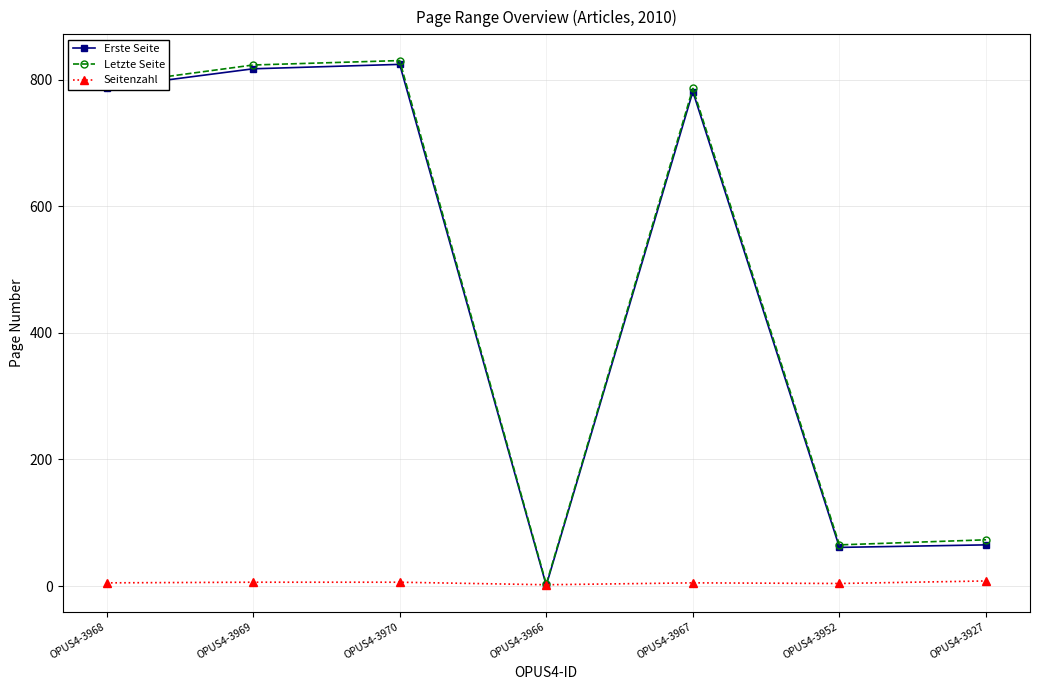

Does the chart display data point markers on the line(s)?

Yes